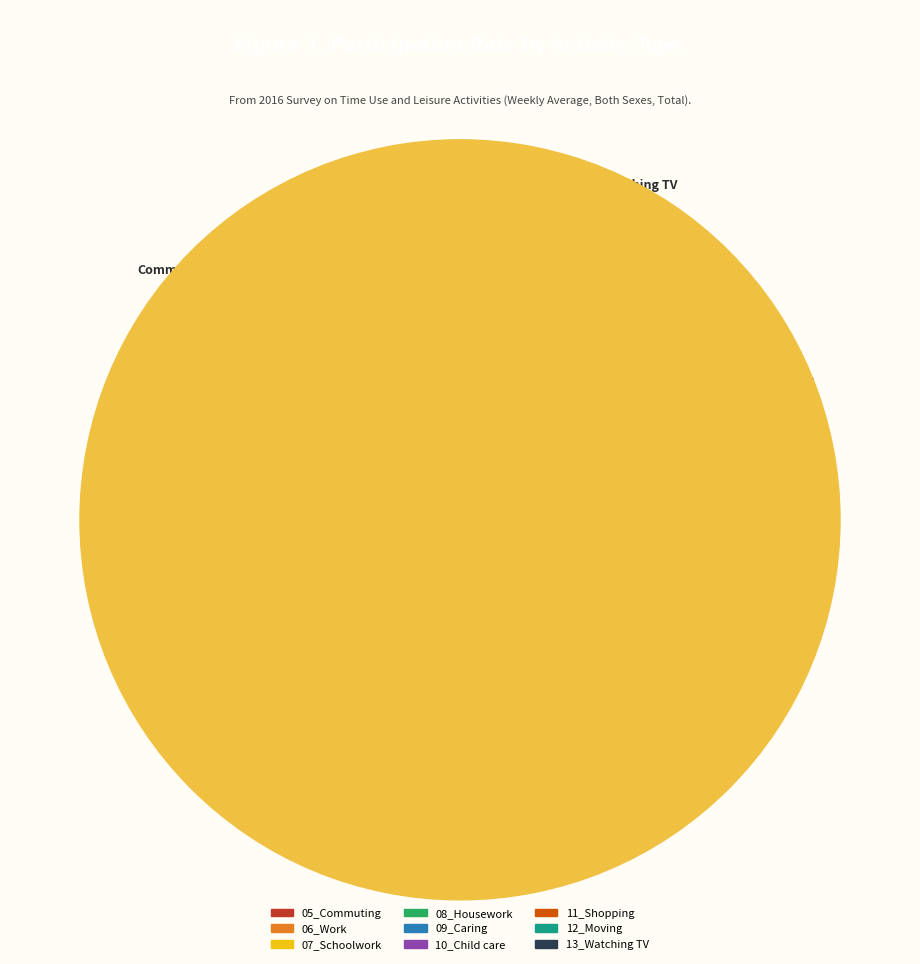

To the nearest percent, what is the difference between the largest and smallest slice percentages?

29%